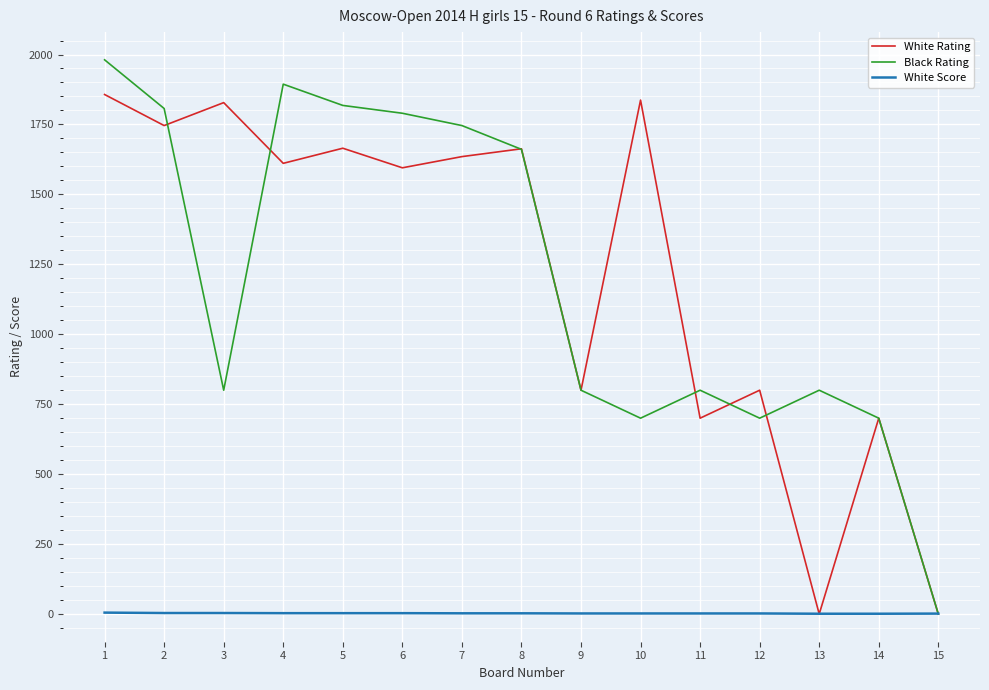

How many lines are shown in the chart?

3